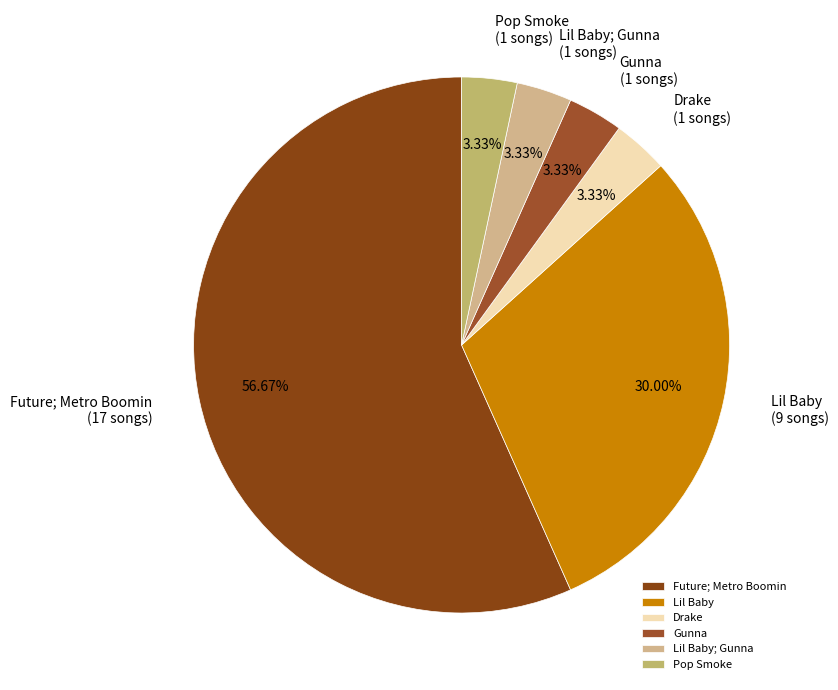

Count the number of slices in the pie.

6